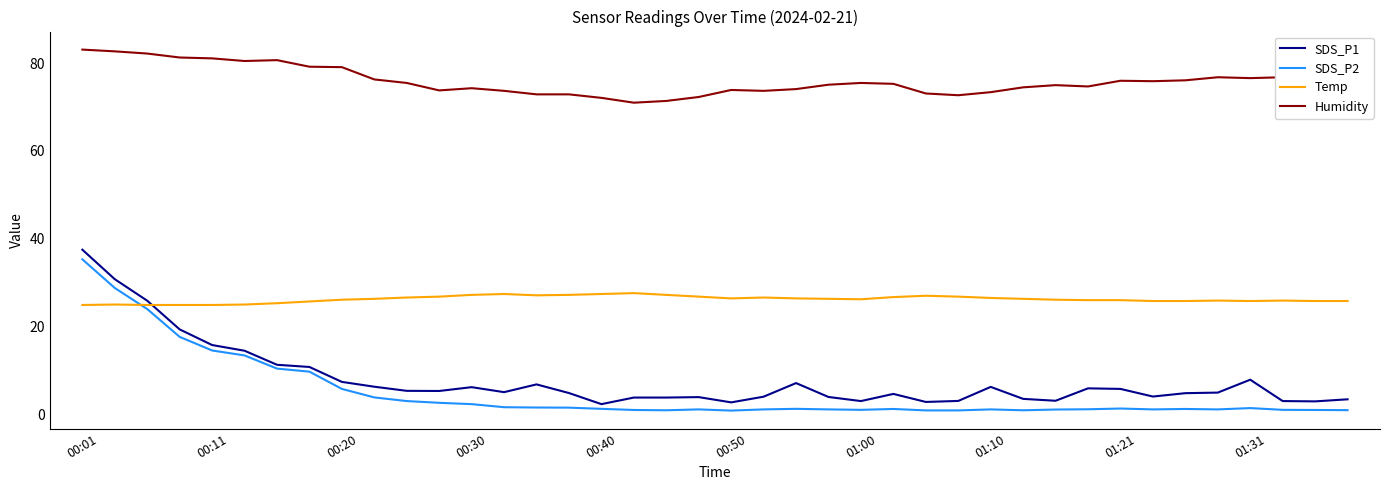

List the series in order of their peak value, highest first.

Humidity, SDS_P1, SDS_P2, Temp